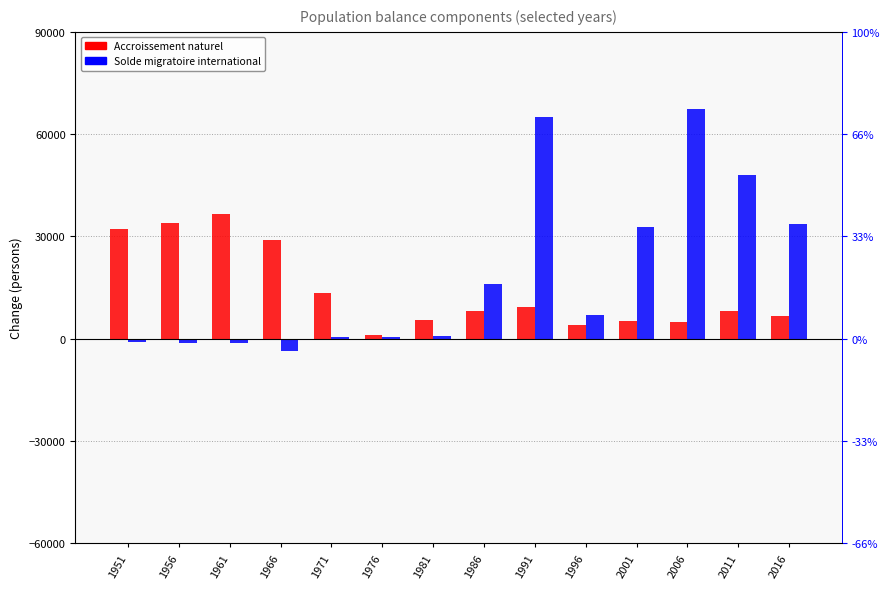

Count the number of data series in this chart.

2